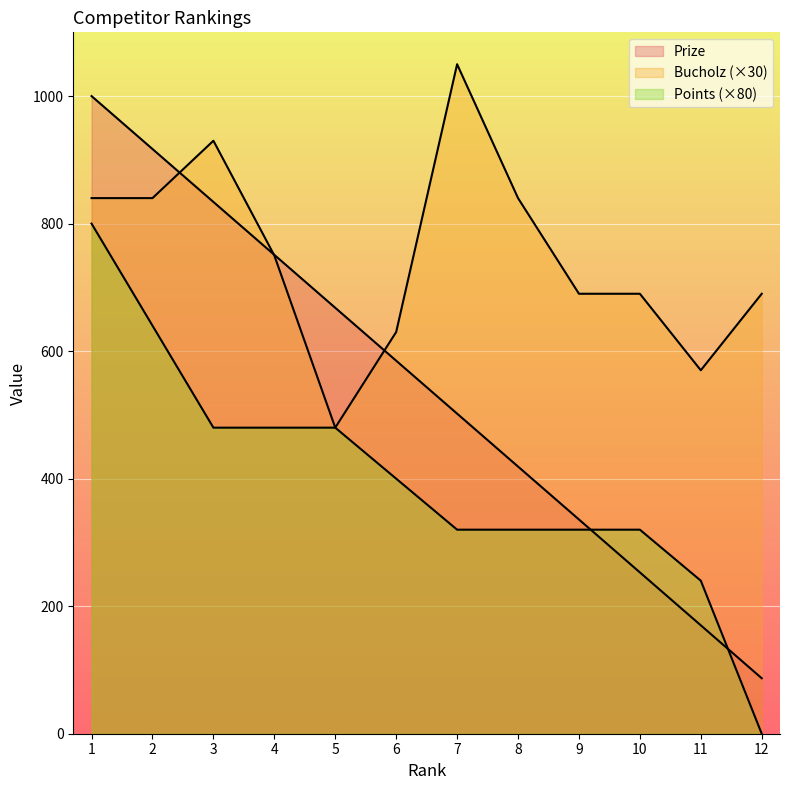

At which label does Prize reach its minimum?

12